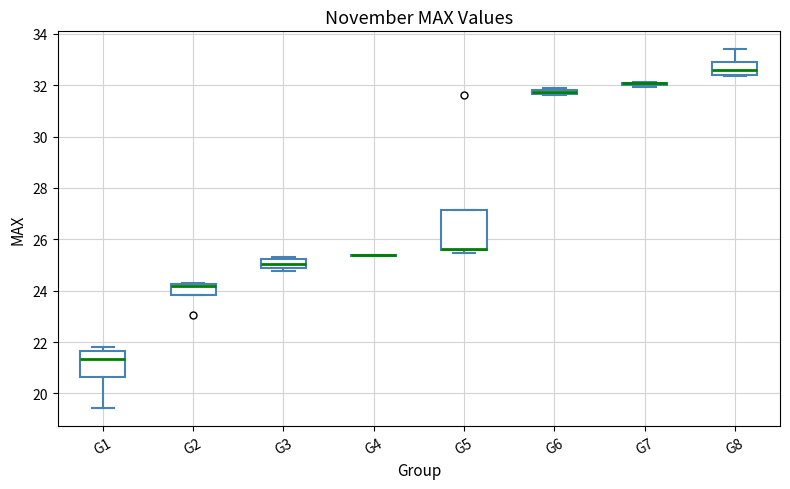

Where is the upper edge of the box for G2 on the y-axis? The values are not printed on the chart, so give them approximately, as read against the axis.

24.2